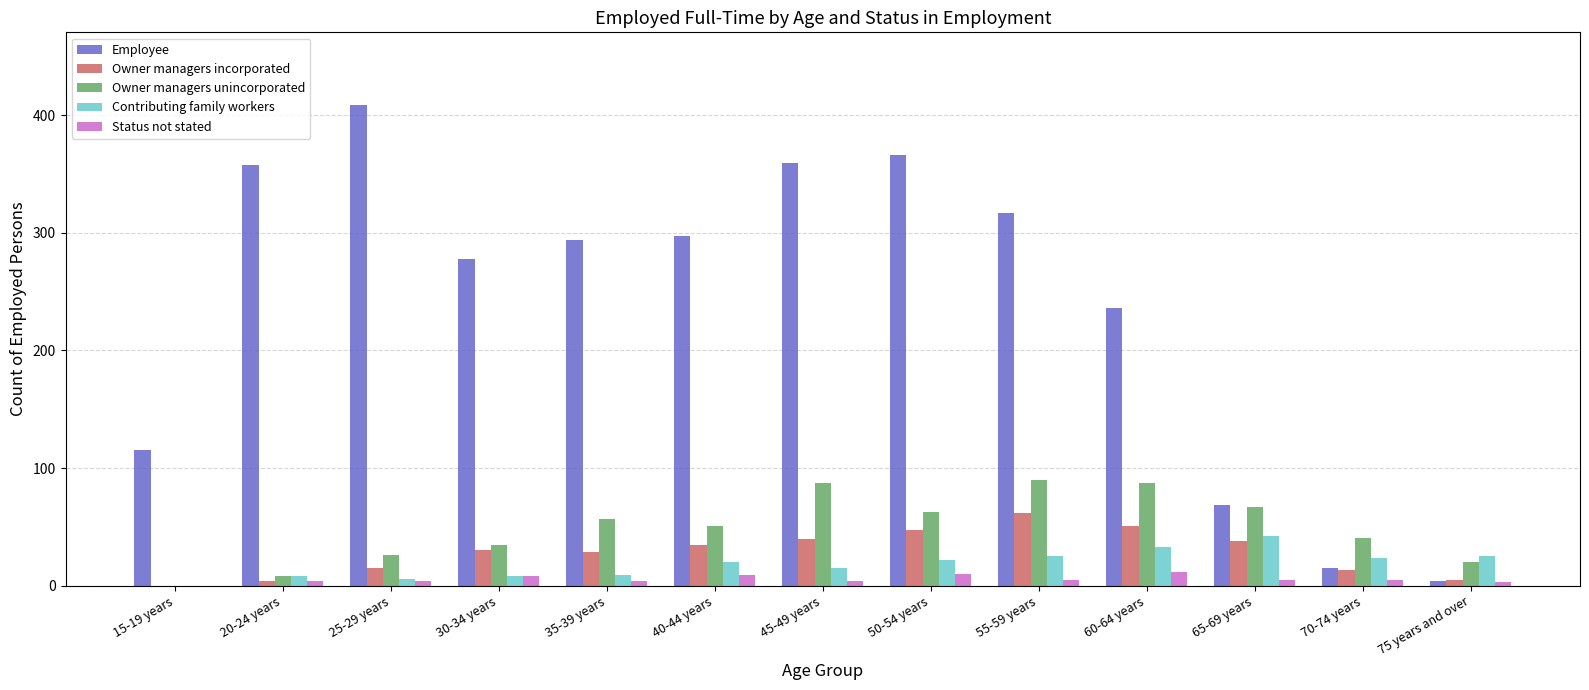

At which label is Employee closest to 206?

60-64 years